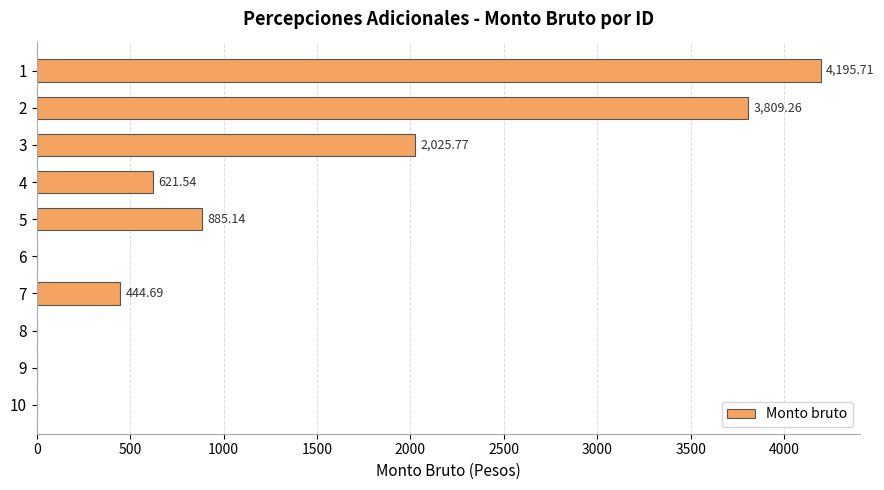

What is the sum of the values at 9 and 4?

621.5